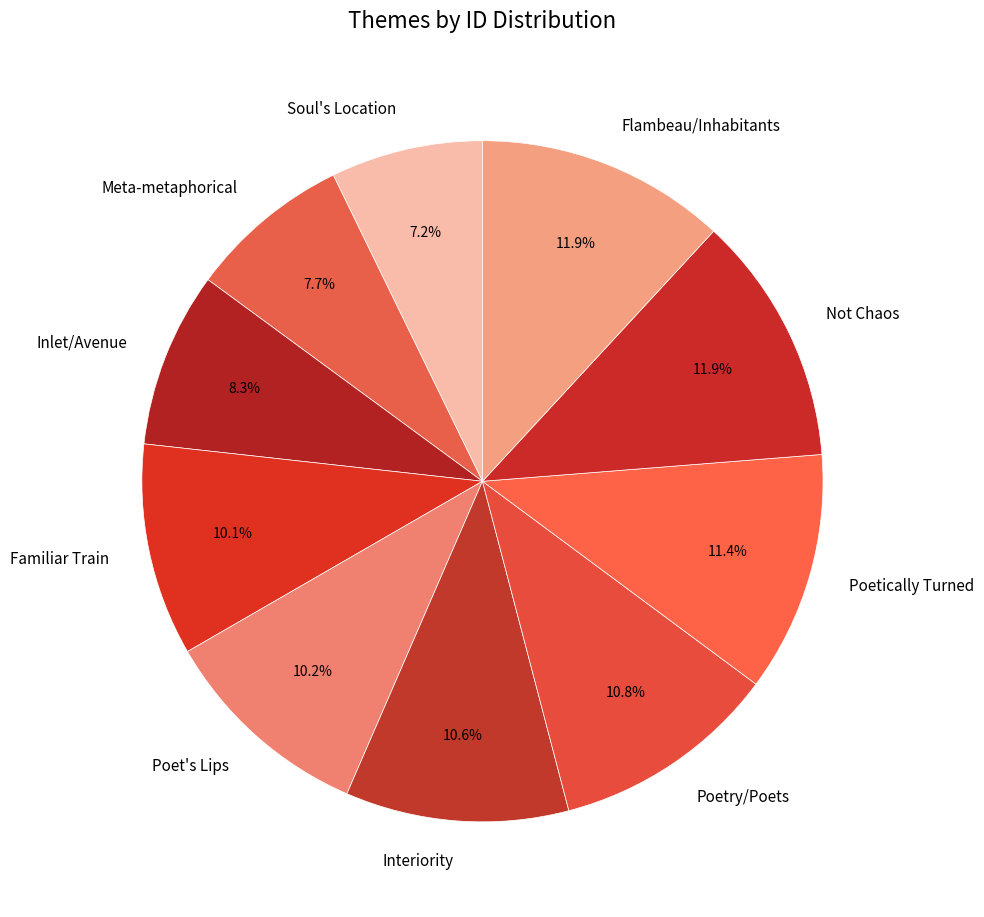

Is there a majority slice in this chart?

No